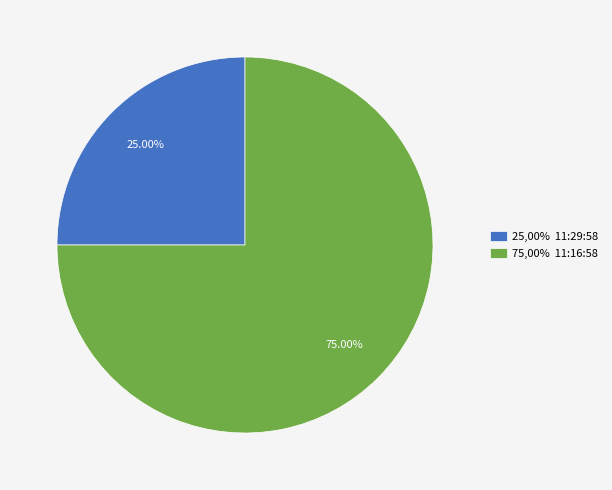

Rank the categories by value from highest to lowest.

75,00% 11:16:58, 25,00% 11:29:58